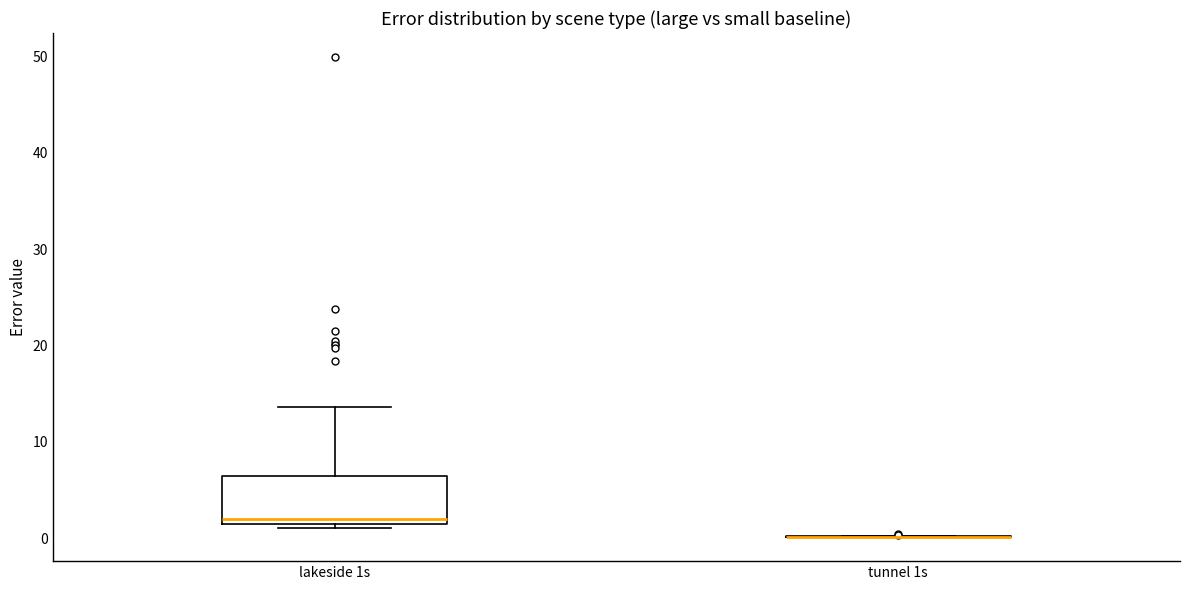

Reading left to right, transcribe this box plot: for each box, give where its median line is, the range the box spans, and where its two whiskers end, as read against the y-axis. The values are not printed on the chart, so give them approximately, as read against the axis.

lakeside 1s: median 2 (just above the box's lower edge), box 2 to 6, whiskers 1 to 14
tunnel 1s: box collapsed to a line at 0, whiskers 0 to 0